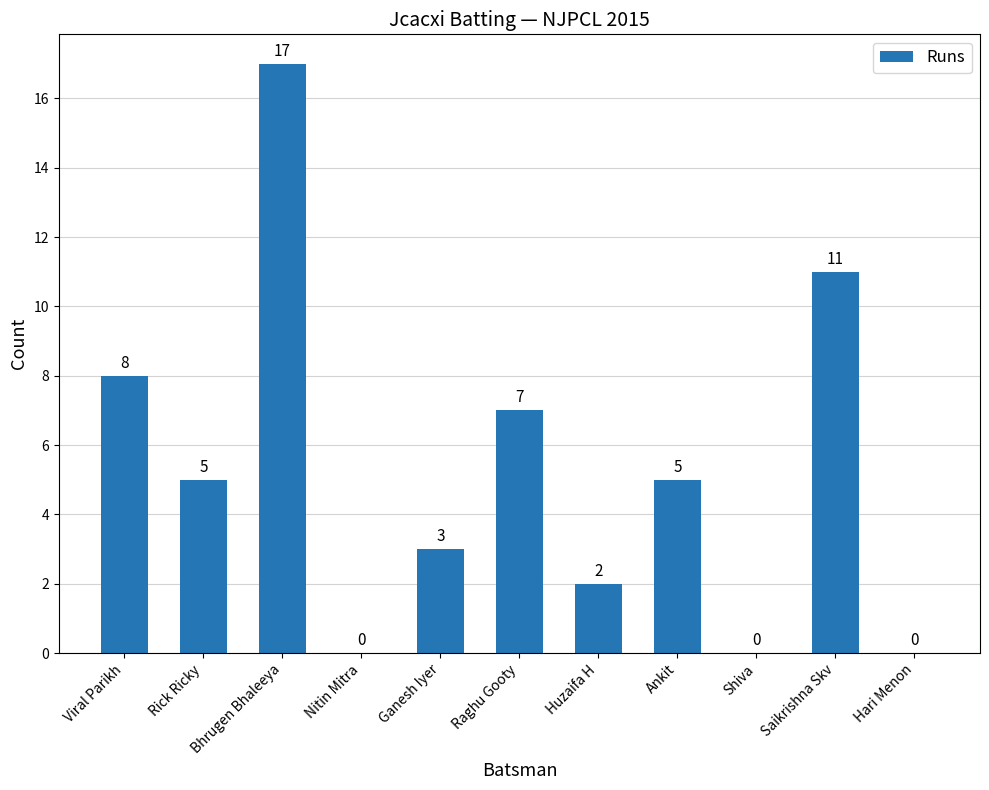

How many values are above zero?

8